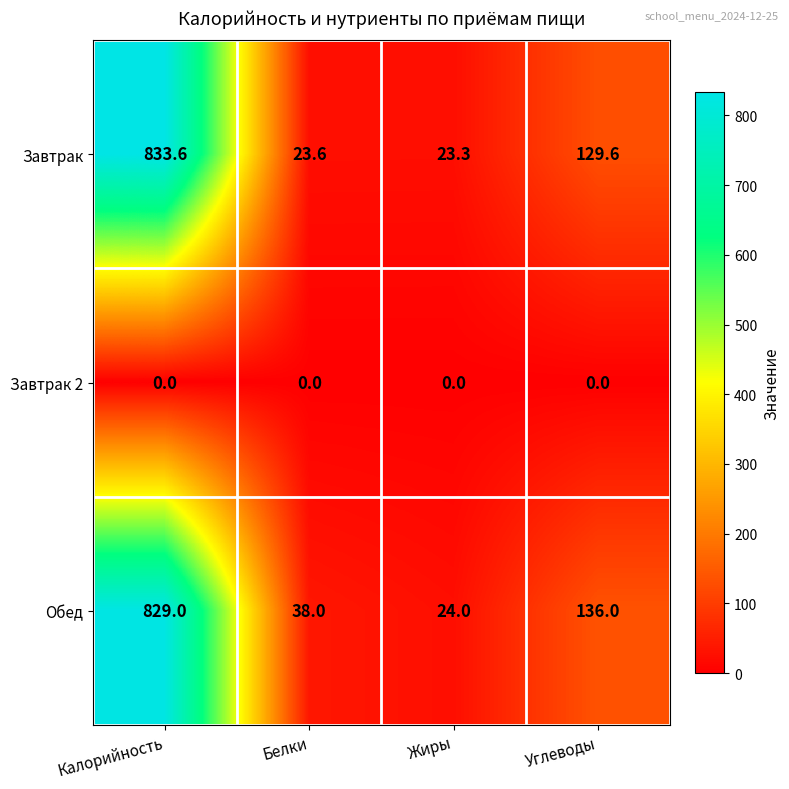

How many data points does each series have?

4